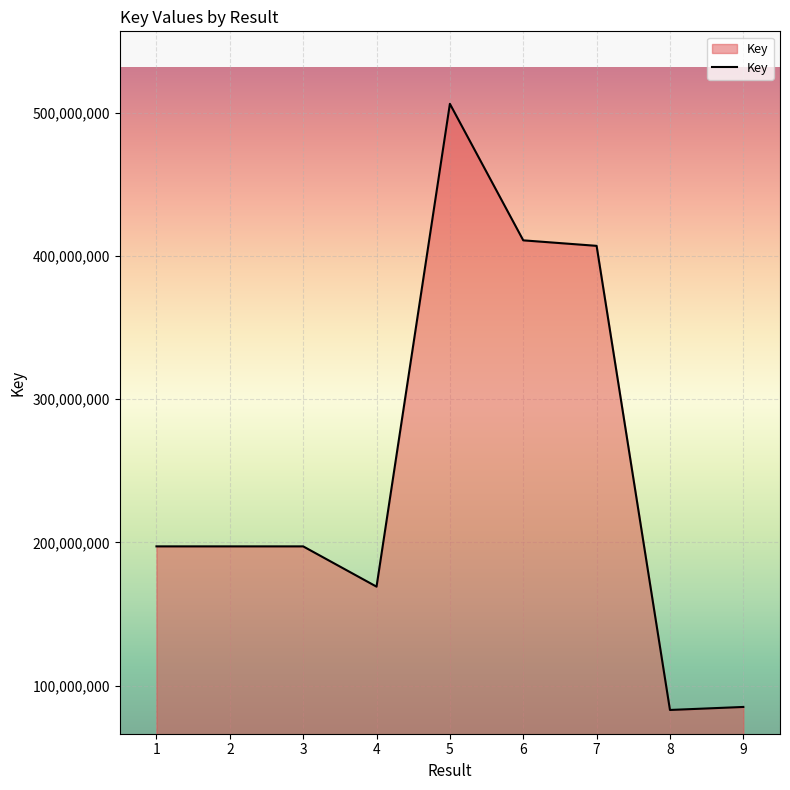

True or false: the data shows 262655215 at 7.

False